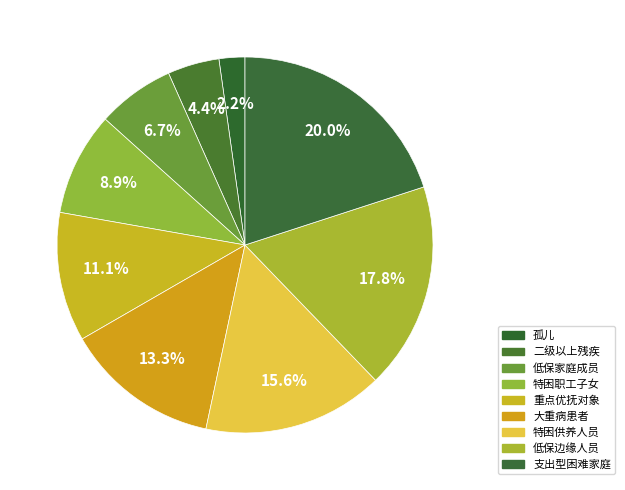

Count the number of slices in the pie.

9